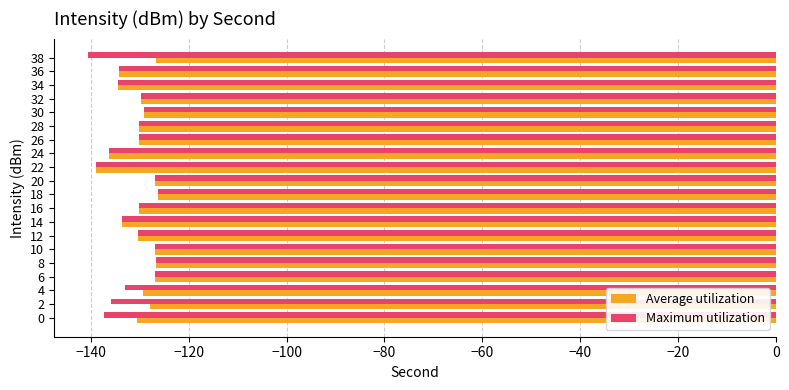

Which series has the largest total across all categories?

Average utilization